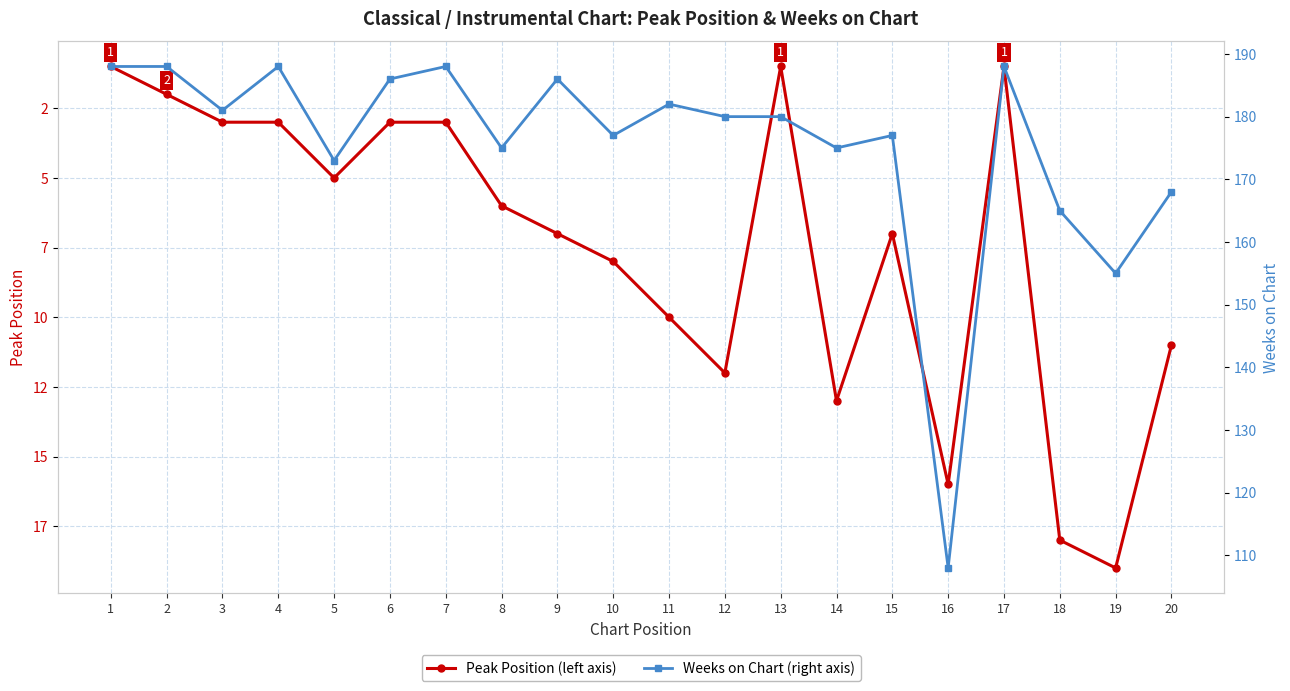

Between 16 and 17, which series saw the biggest shift?

Weeks on Chart